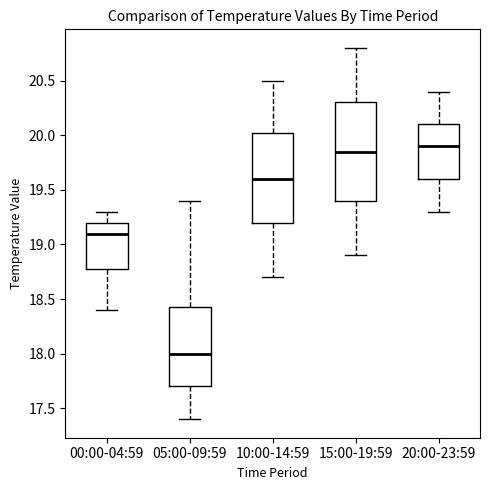

Which box has the lowest median line?

05:00-09:59